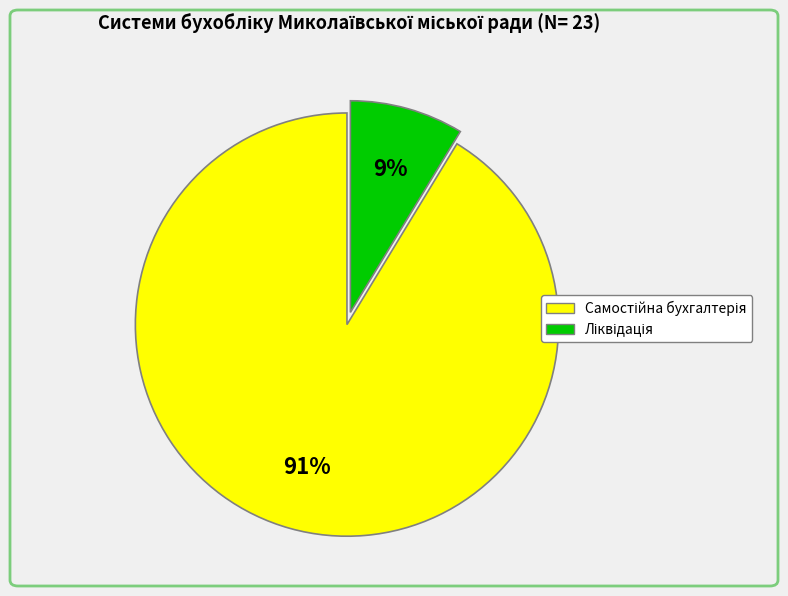

How many slices are in this pie chart?

2